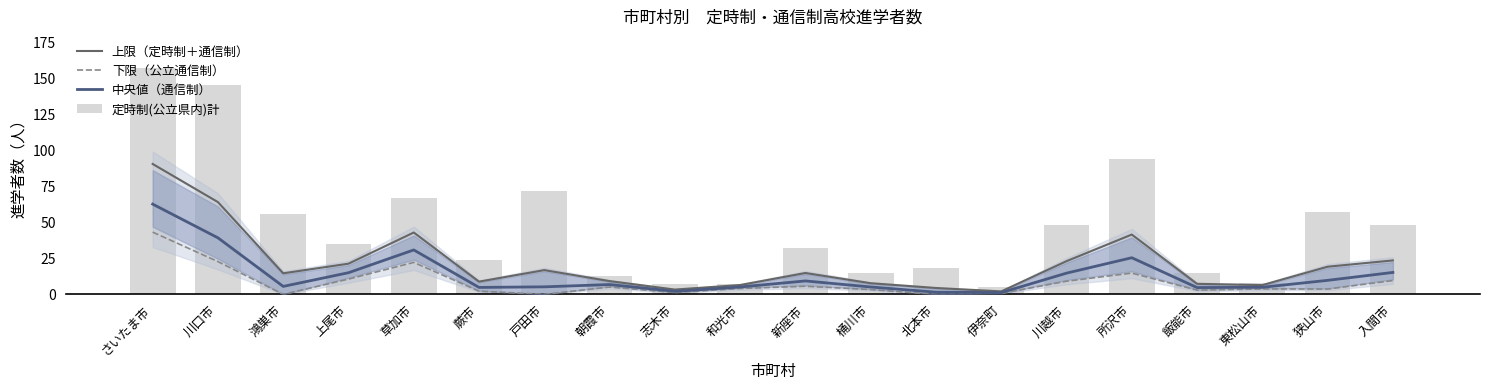

The value of 上限（定時制＋通信制） at 志木市 is 1.3. True or false?

False